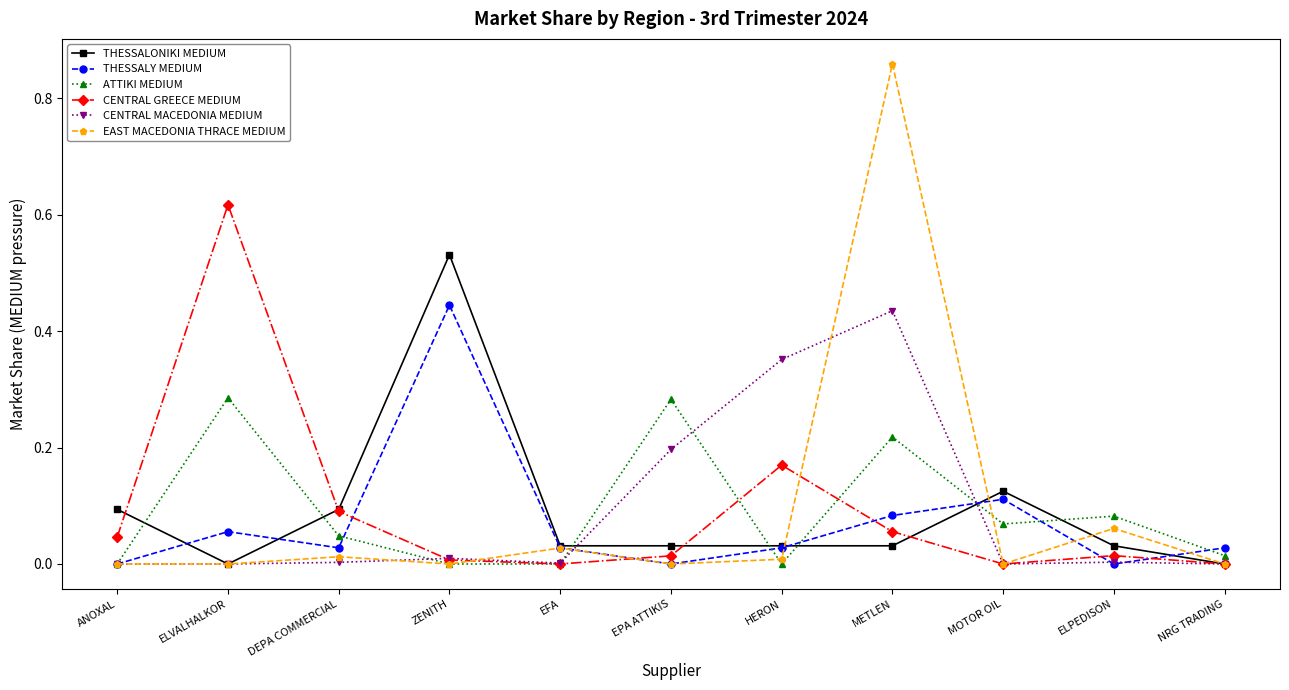

How many categories are shown in the chart?

11